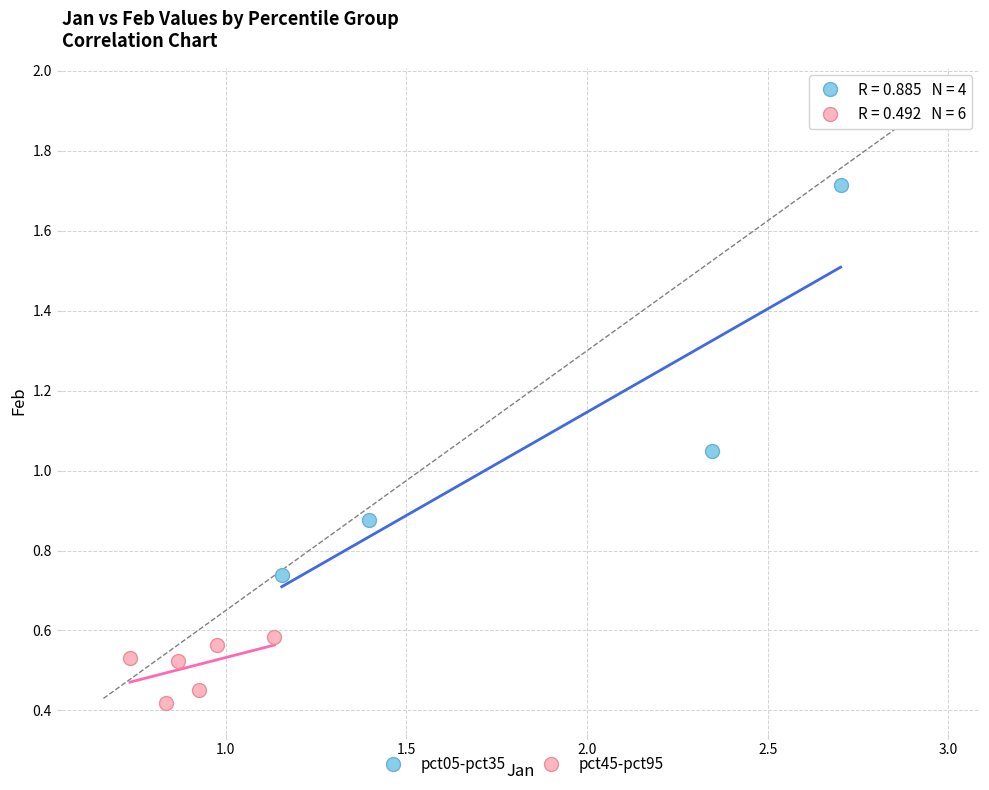

Which series reaches the maximum Y coordinate?

pct05-pct35